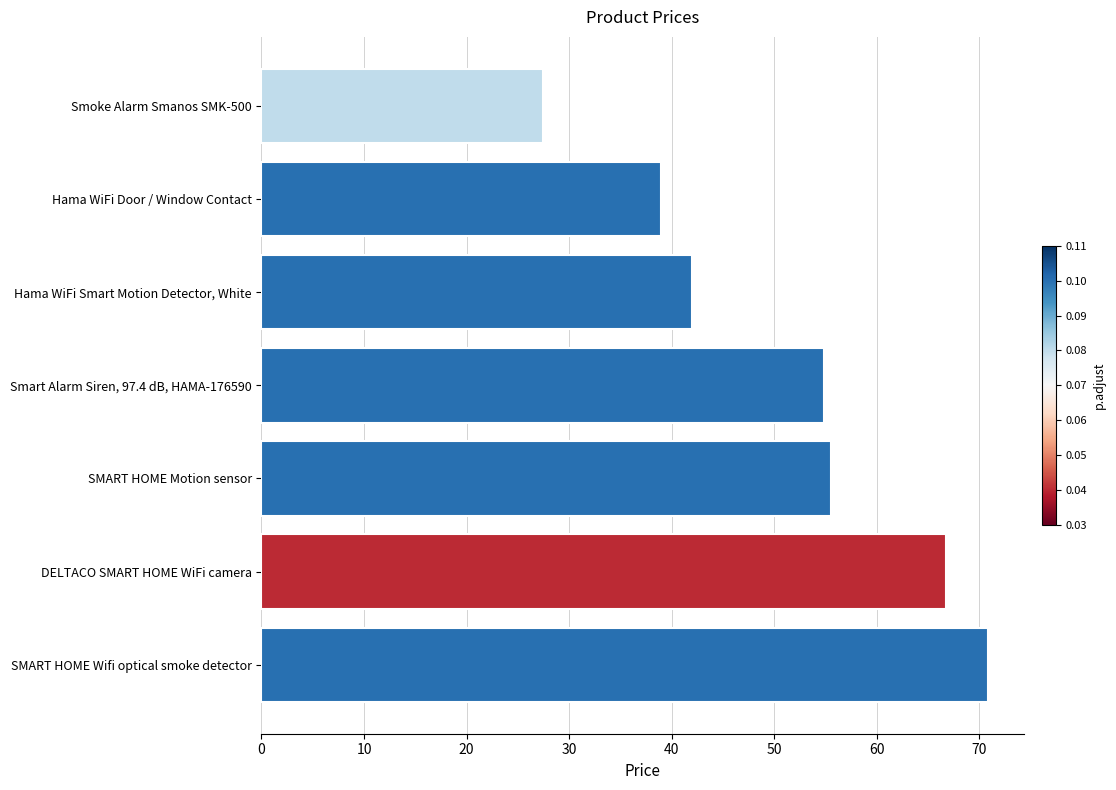

What is the label of the 3rd bar from the top?

Hama WiFi Smart Motion Detector, White